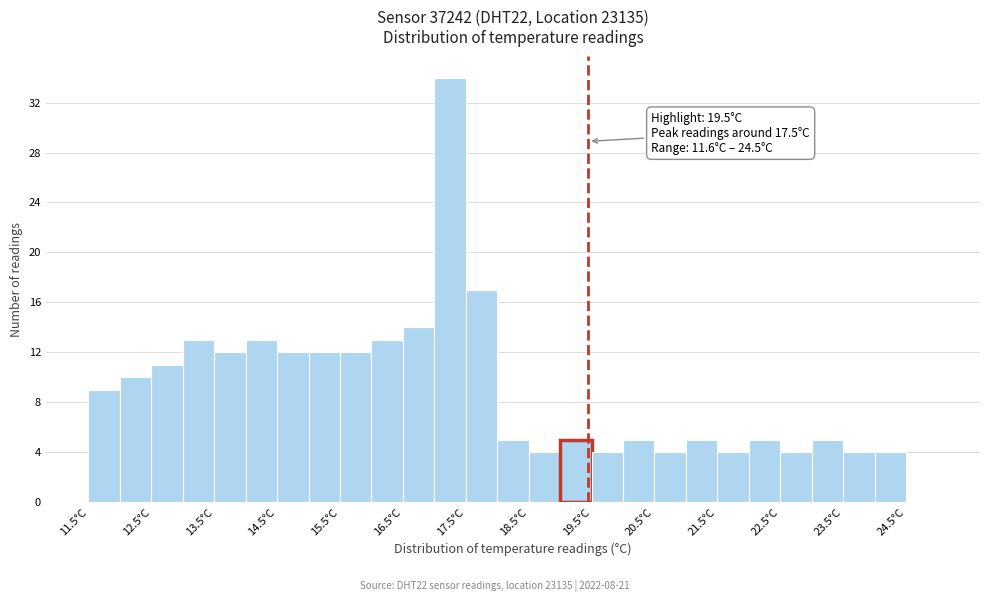

Which range on the x-axis has the tallest bar?

17.05 to 17.55